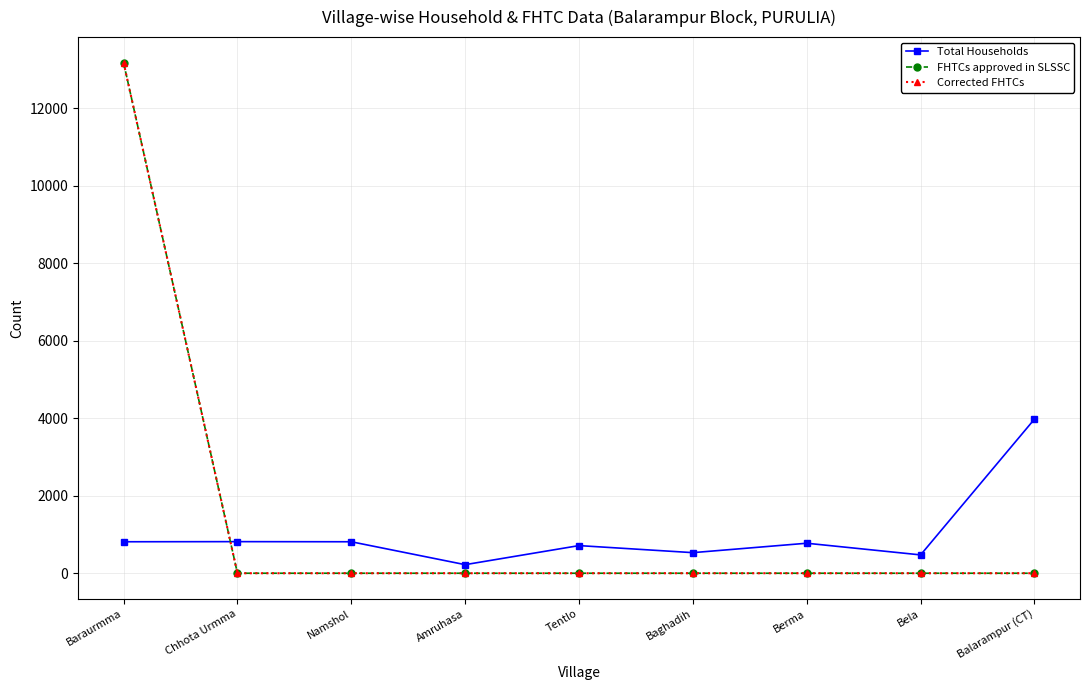

Is this an area chart (filled region under the line)?

No